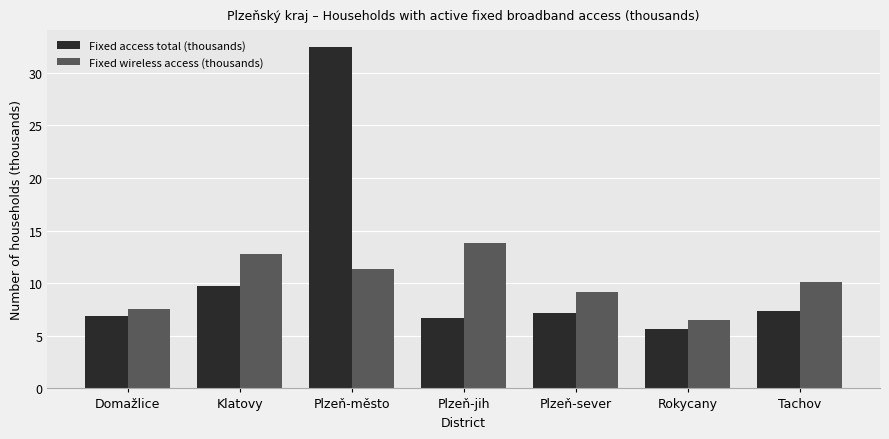

Is it true that Fixed access total (thousands) equals 9.5 at Plzeň-město?

False